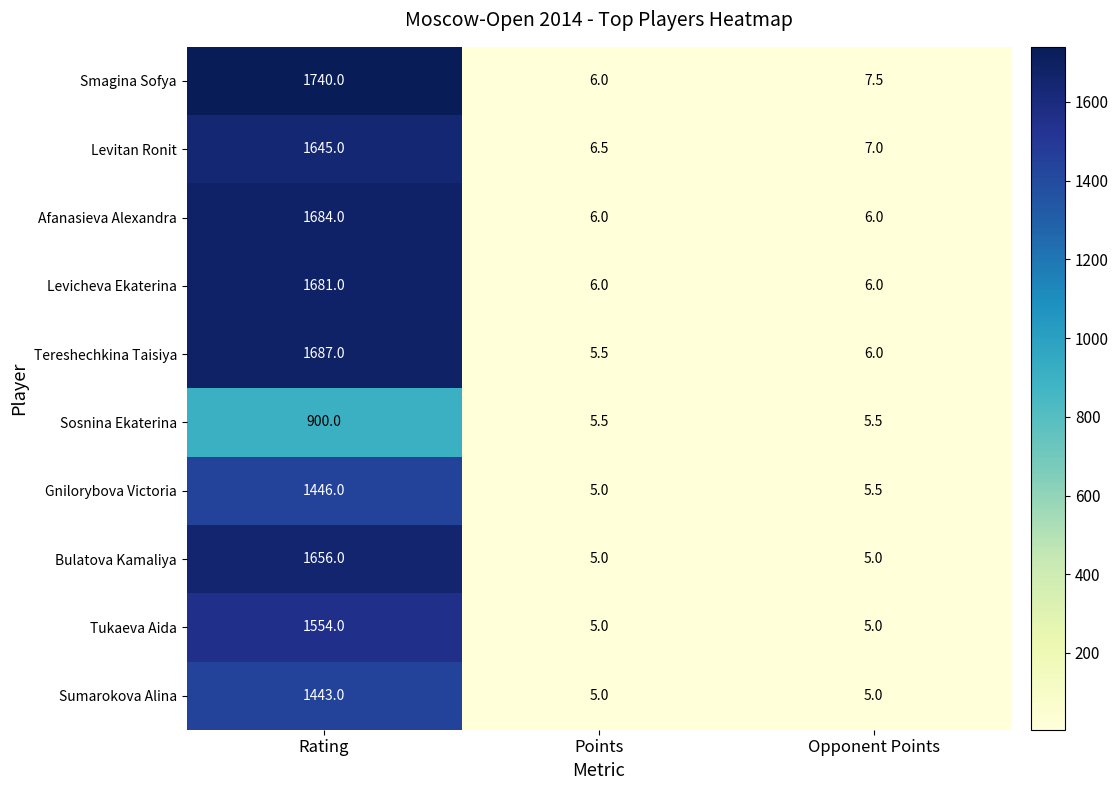

List the series in order of their peak value, highest first.

Smagina Sofya, Tereshechkina Taisiya, Afanasieva Alexandra, Levicheva Ekaterina, Bulatova Kamaliya, Levitan Ronit, Tukaeva Aida, Gnilorybova Victoria, Sumarokova Alina, Sosnina Ekaterina